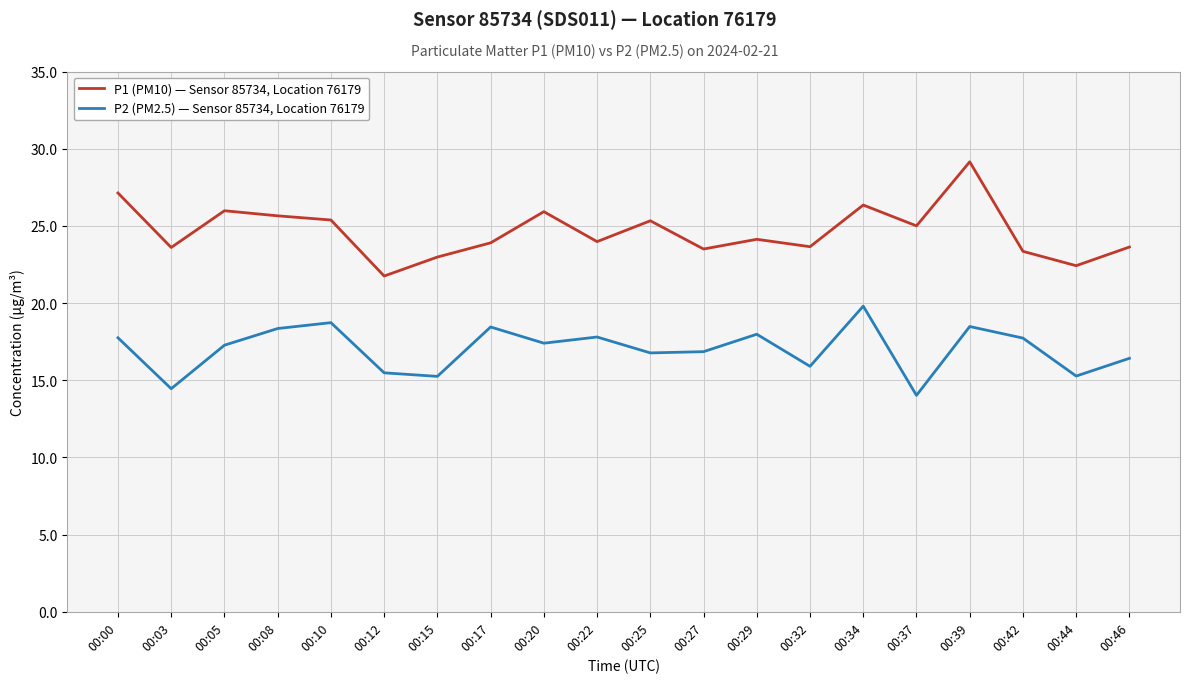

What is the difference between the P2 (PM2.5) — Sensor 85734, Location 76179 values at 00:12 and 00:32?

0.4